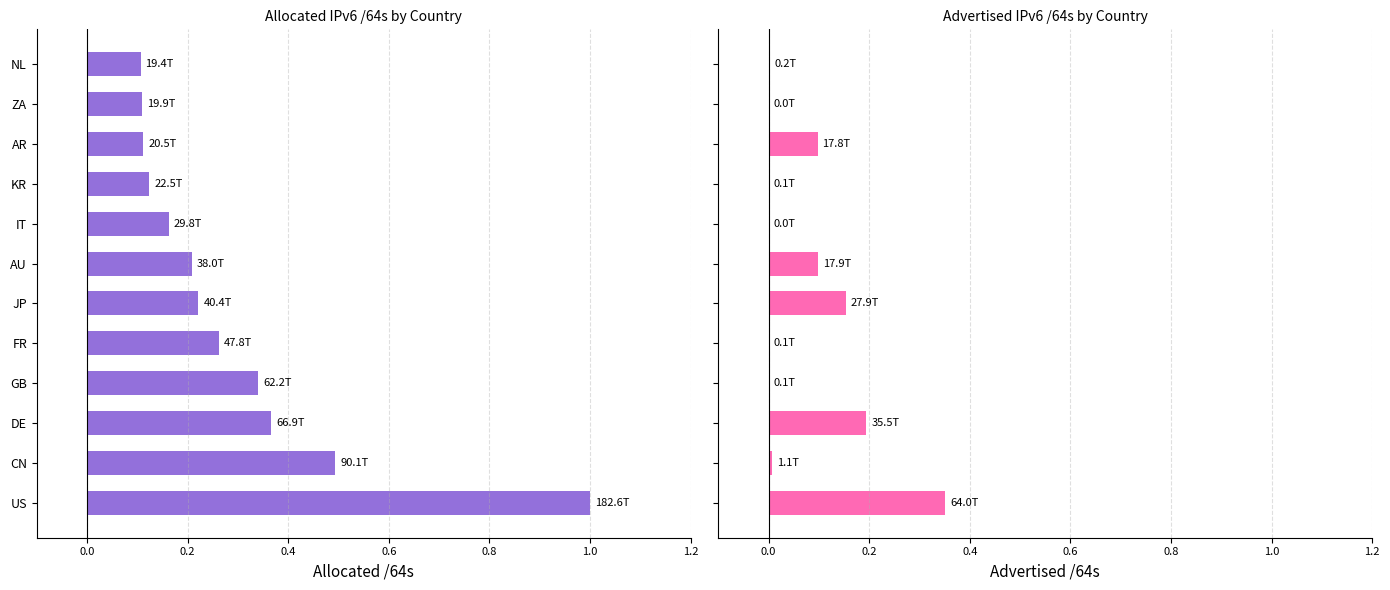

Which series has the largest range (max minus min)?

Allocated /64s